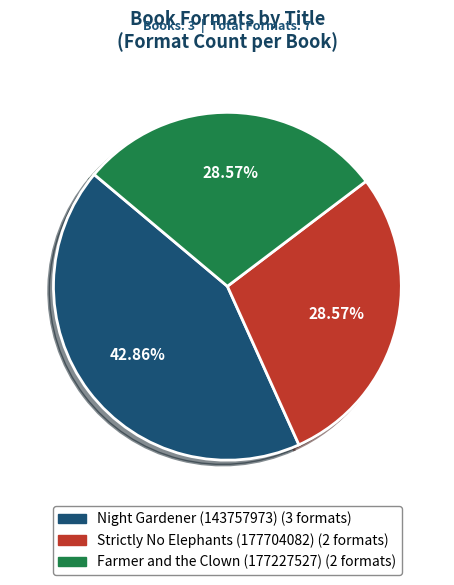

To the nearest percent, what is the difference between the largest and smallest slice percentages?

14%